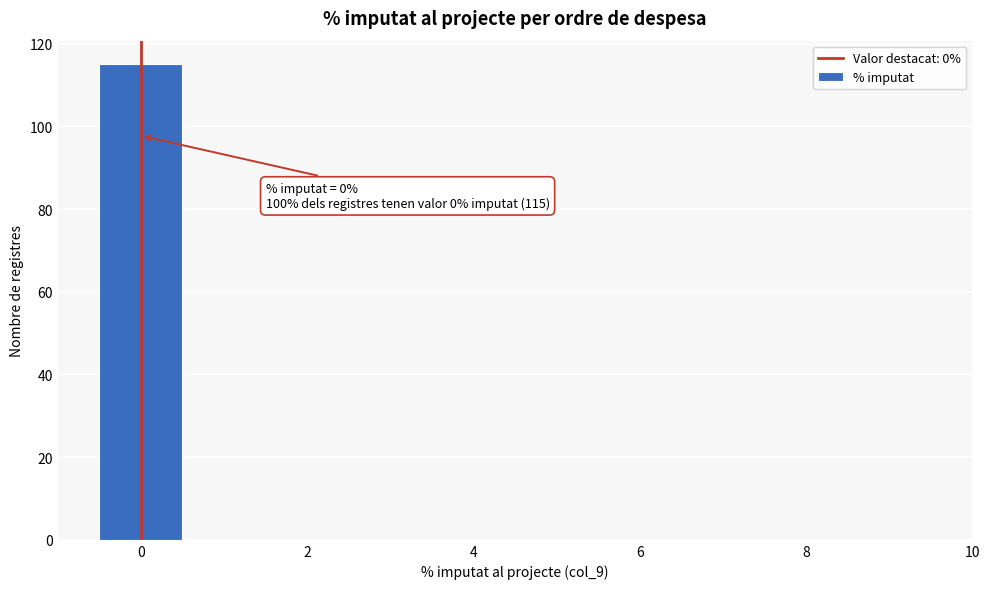

Over which range of the x-axis is the bar tallest?

-0.5 to 0.5